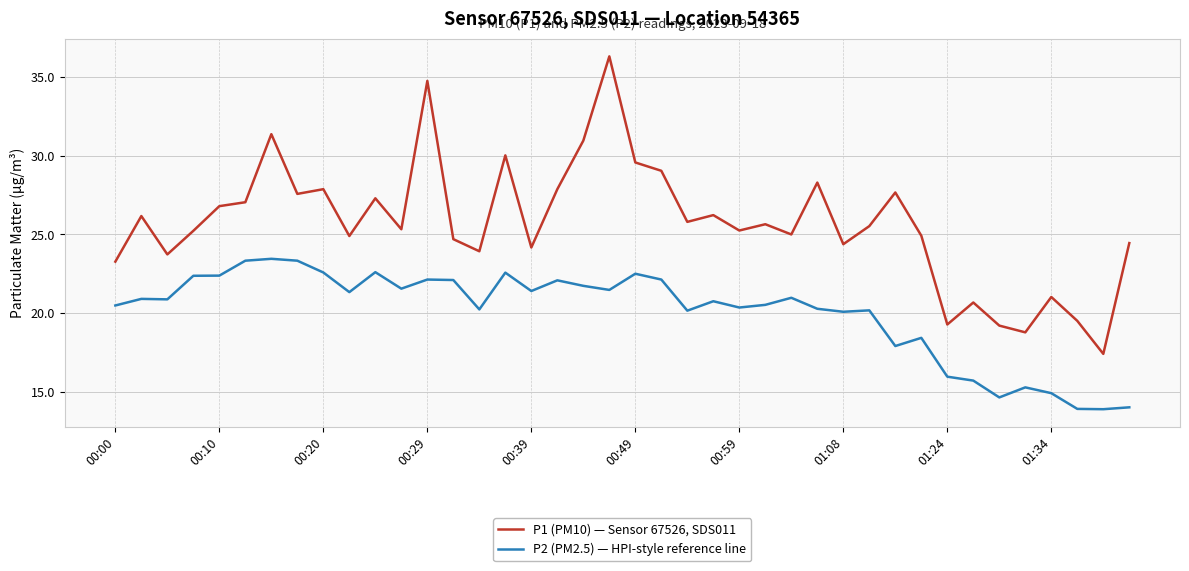

Which series has the largest total across all categories?

P1 (PM10) — Sensor 67526, SDS011